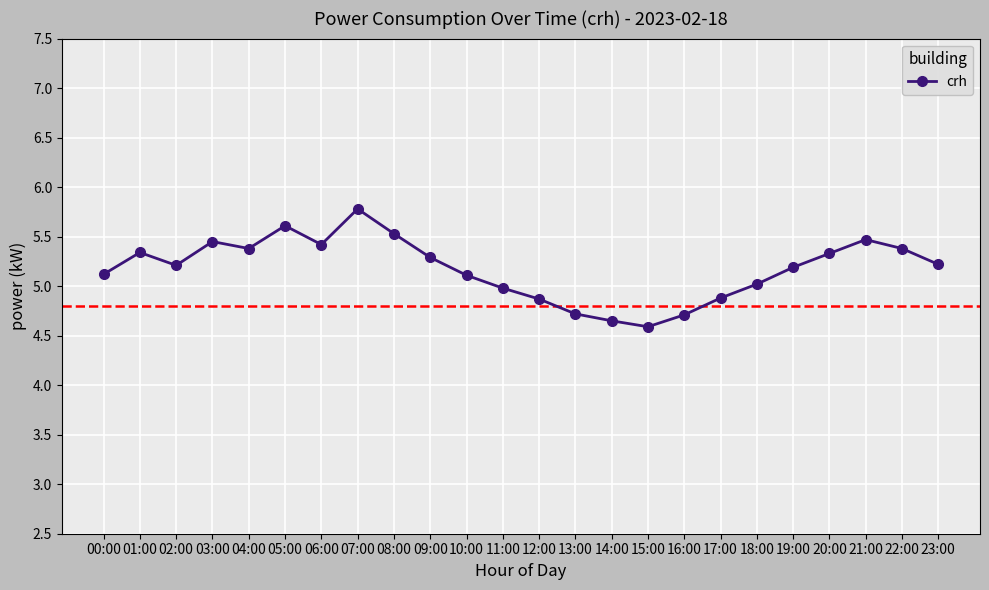

Reading left to right, what are all the values shown in this chart?

5.1	5.3	5.2	5.5	5.4	5.6	5.4	5.8	5.5	5.3	5.1	5.0	4.9	4.7	4.7	4.6	4.7	4.9	5.0	5.2	5.3	5.5	5.4	5.2